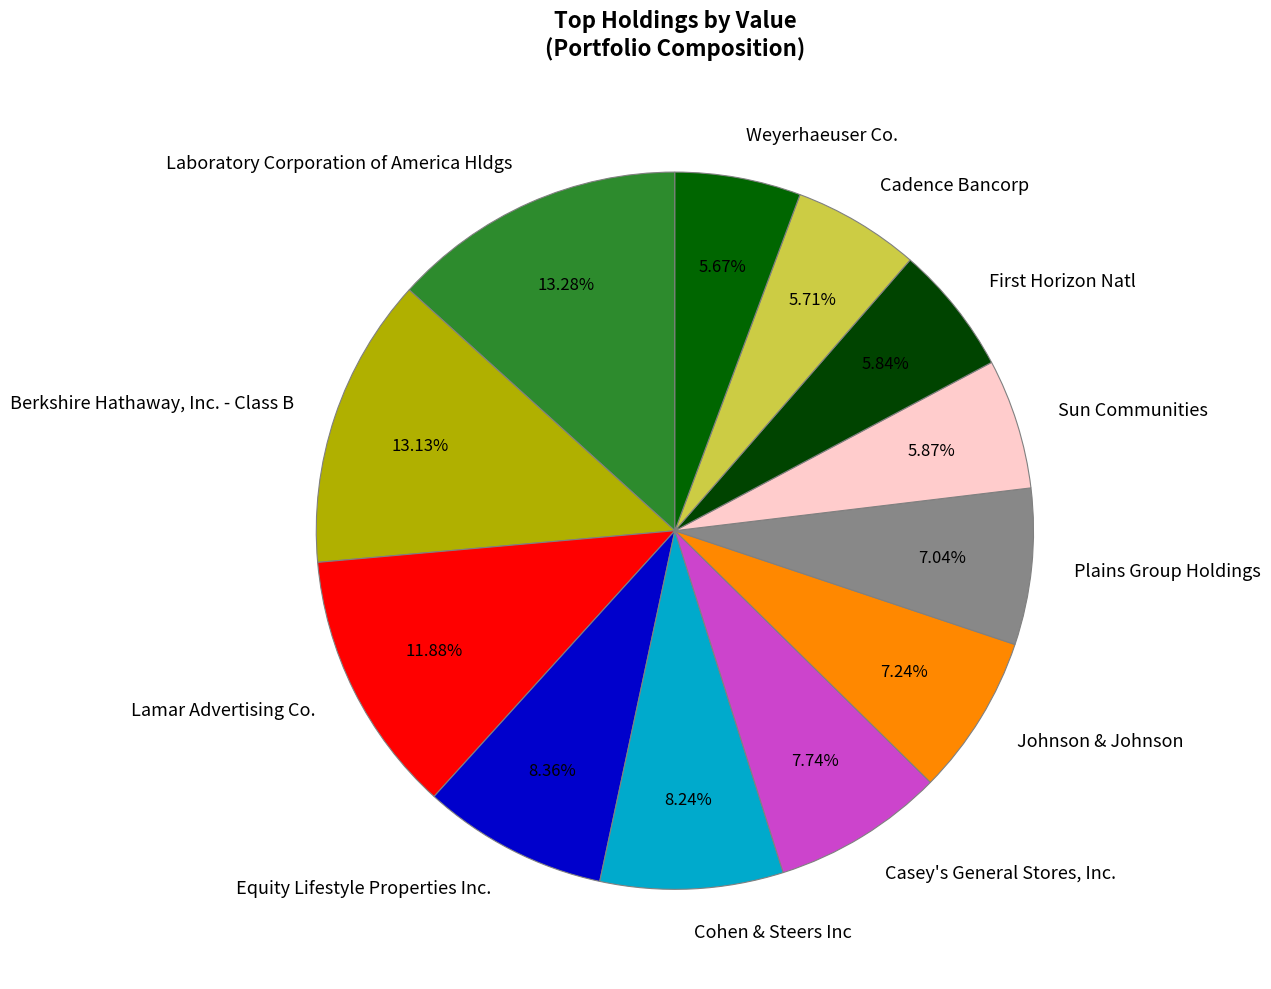

Does any single category account for the majority?

No